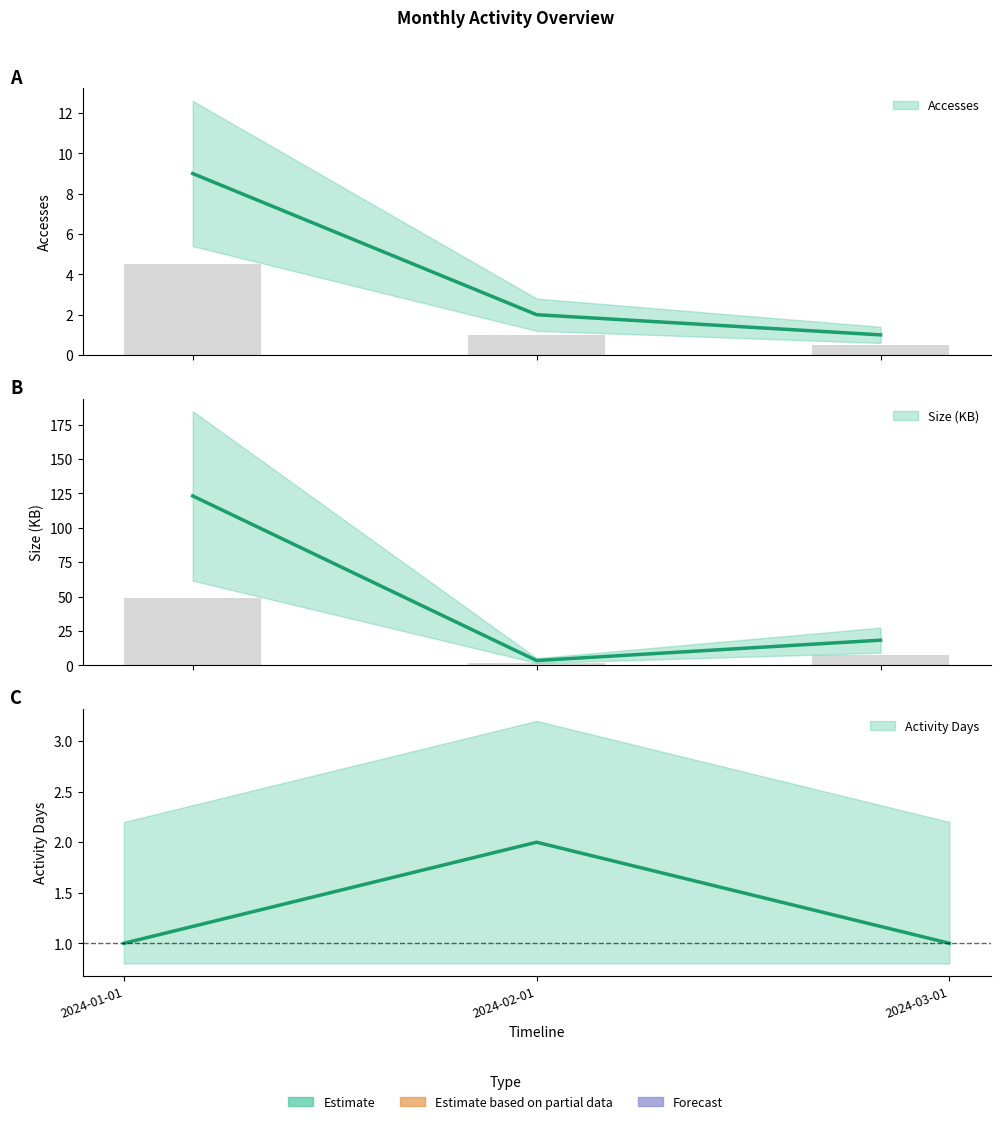

What is the highest value of the Activity Days series?

2.0